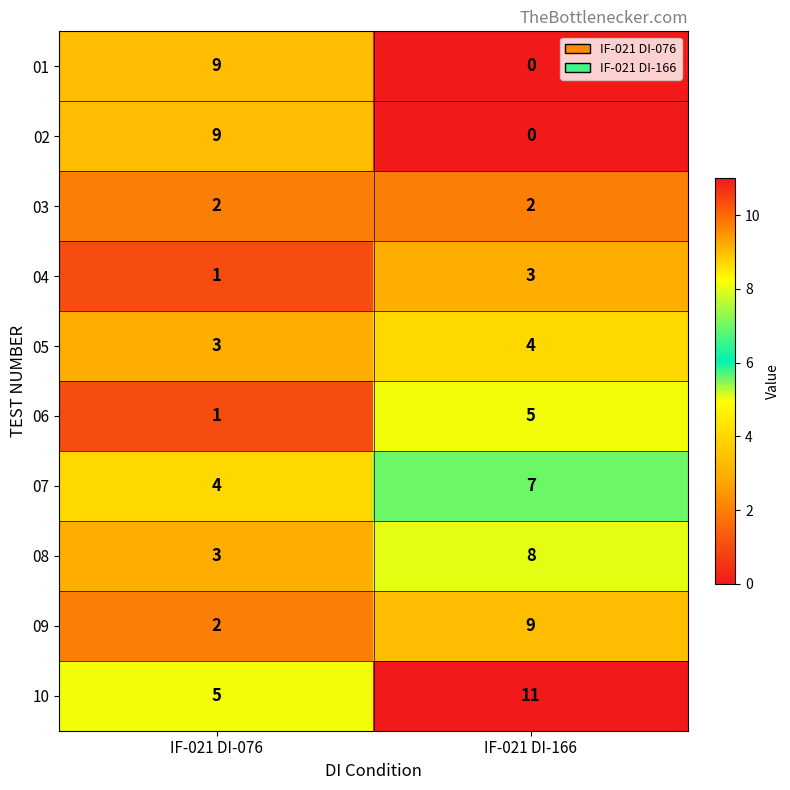

Reading left to right, transcribe all the data shown in this chart.

01: IF-021 DI-076=9	IF-021 DI-166=0
02: IF-021 DI-076=9	IF-021 DI-166=0
03: IF-021 DI-076=2	IF-021 DI-166=2
04: IF-021 DI-076=1	IF-021 DI-166=3
05: IF-021 DI-076=3	IF-021 DI-166=4
06: IF-021 DI-076=1	IF-021 DI-166=5
07: IF-021 DI-076=4	IF-021 DI-166=7
08: IF-021 DI-076=3	IF-021 DI-166=8
09: IF-021 DI-076=2	IF-021 DI-166=9
10: IF-021 DI-076=5	IF-021 DI-166=11